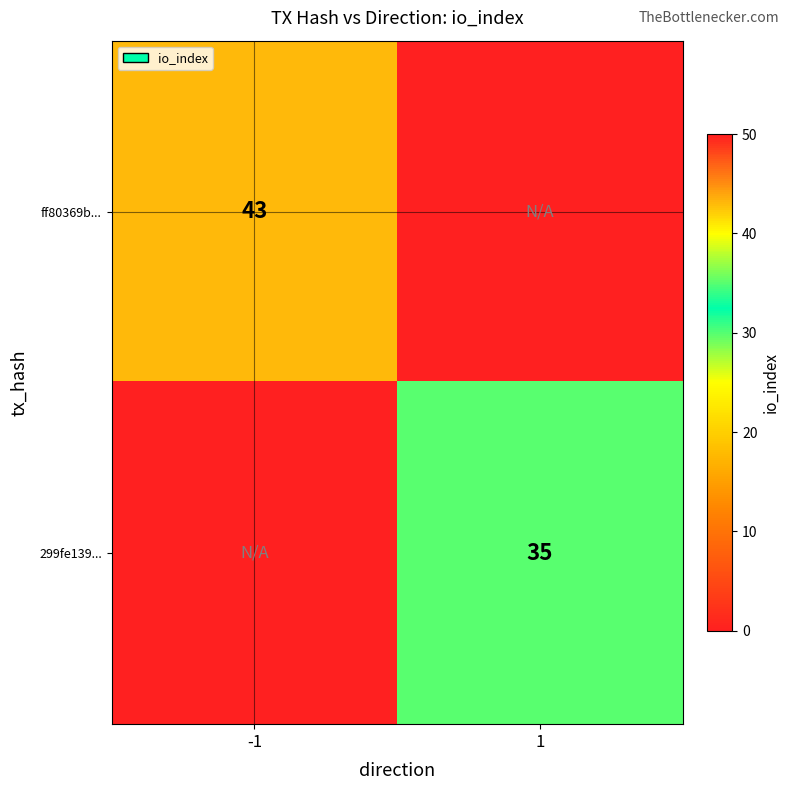

At which category is the sum across all series the highest?

-1